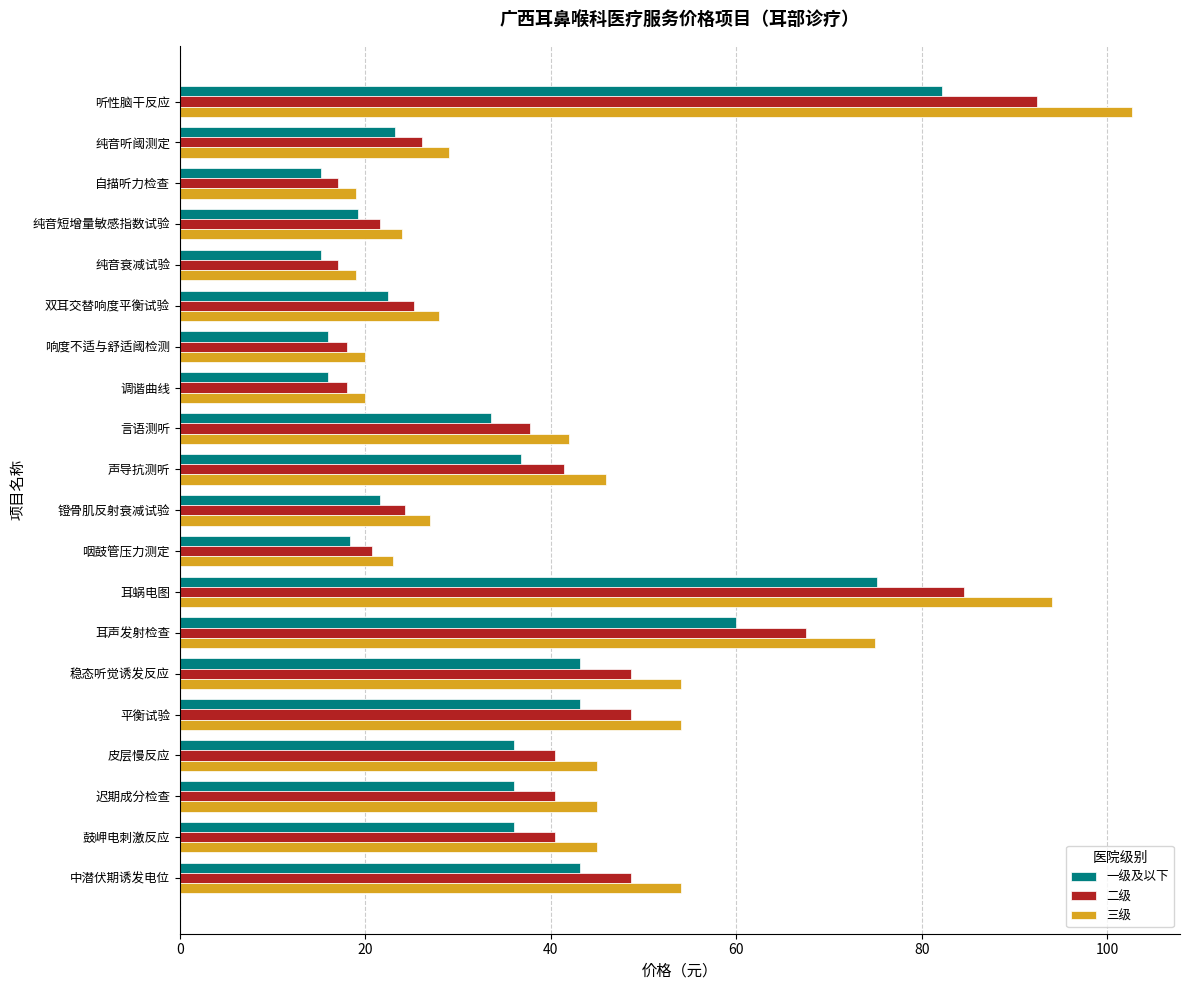

List the series in order of their peak value, highest first.

三级, 二级, 一级及以下